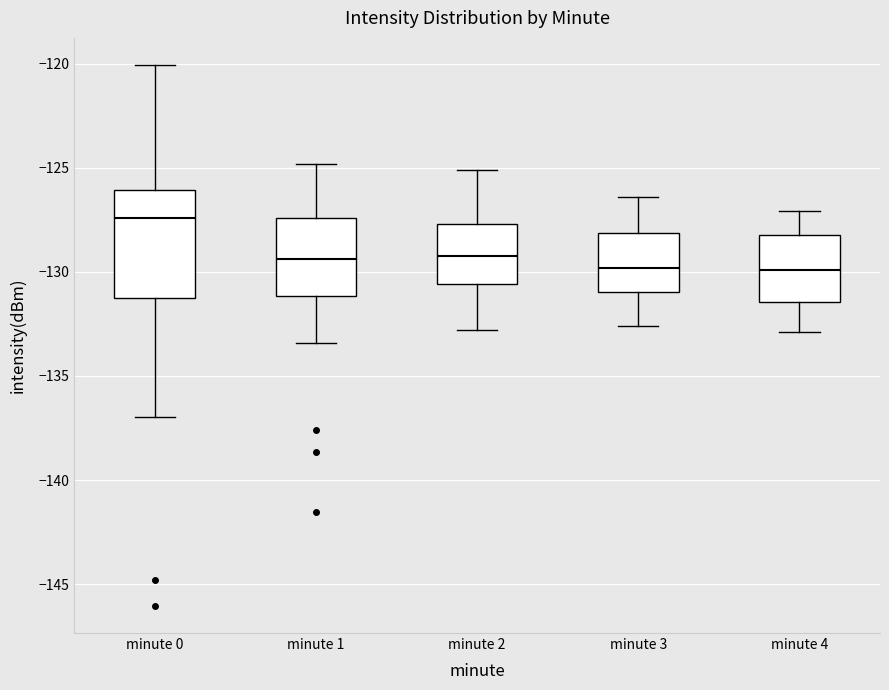

Where does the upper whisker of the box for minute 4 end on the y-axis? The values are not printed on the chart, so give them approximately, as read against the axis.

-127.0